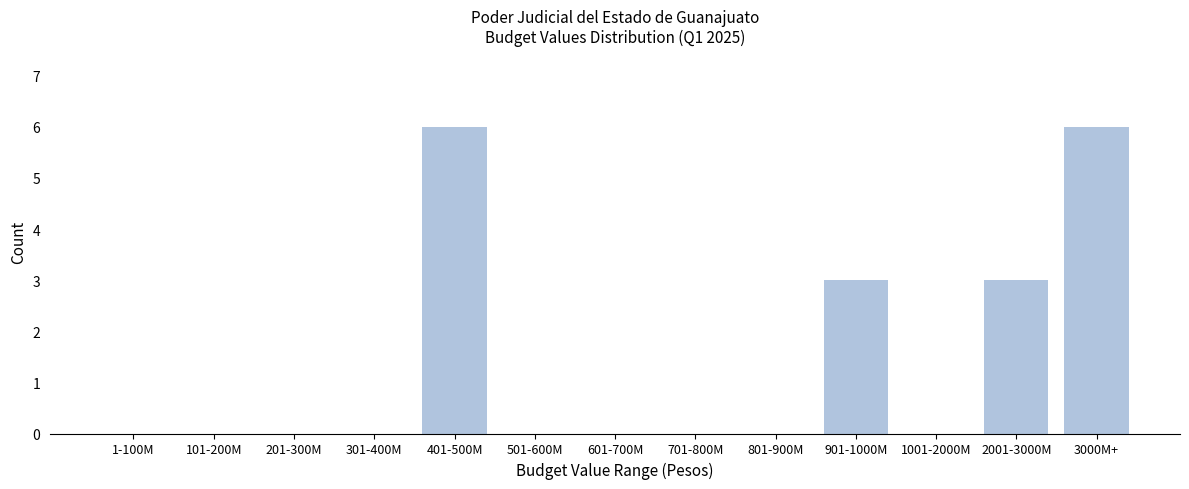

Reading left to right, transcribe all the data shown in this chart.

1-100M=0	101-200M=0	201-300M=0	301-400M=0	401-500M=6	501-600M=0	601-700M=0	701-800M=0	801-900M=0	901-1000M=3	1001-2000M=0	2001-3000M=3	3000M+=6